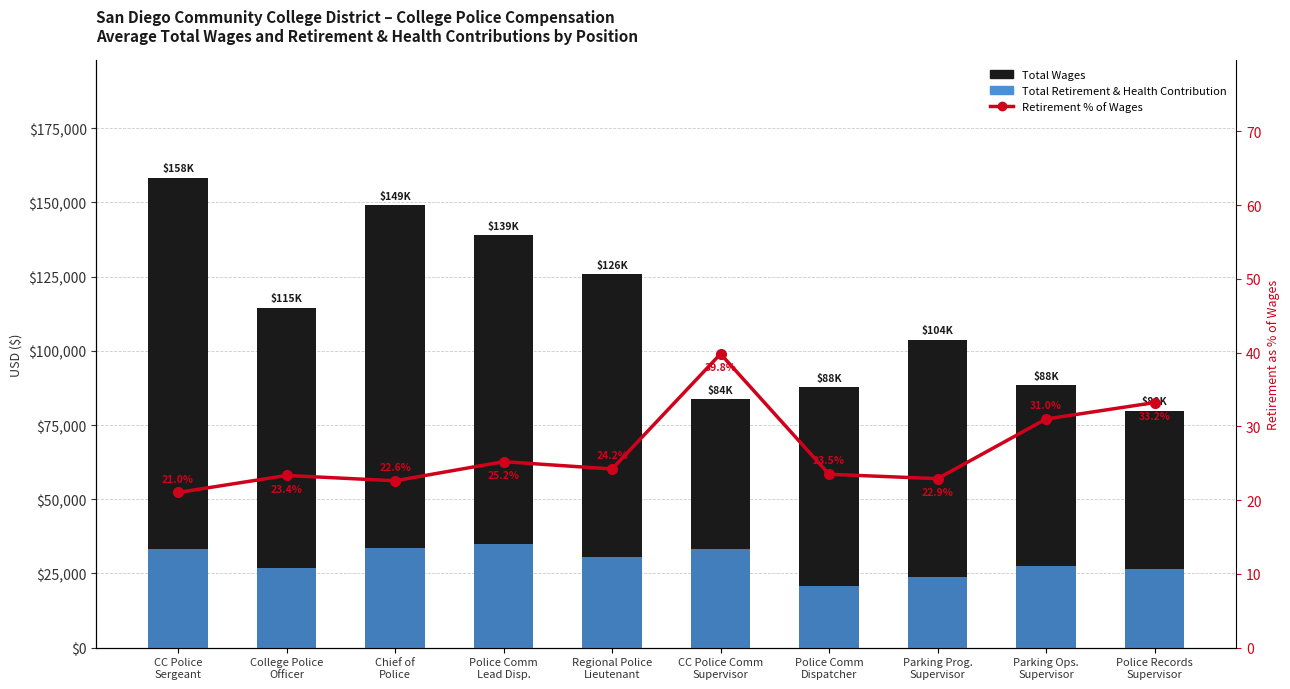

Between Regional Police
Lieutenant and Parking Prog.
Supervisor, which series saw the biggest shift?

Total Wages